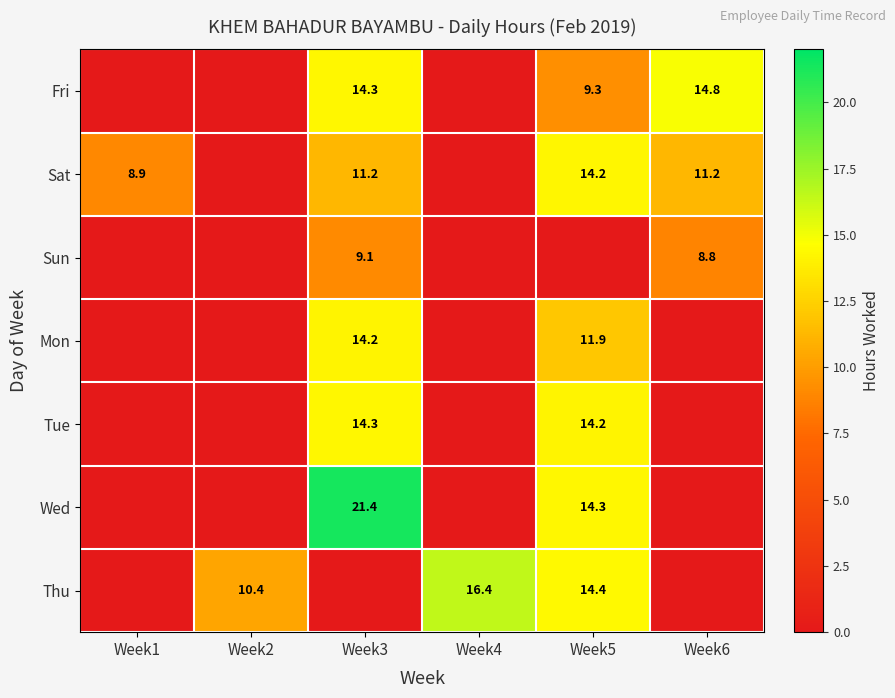

Is it true that Wed equals 21.4 at Week3?

True